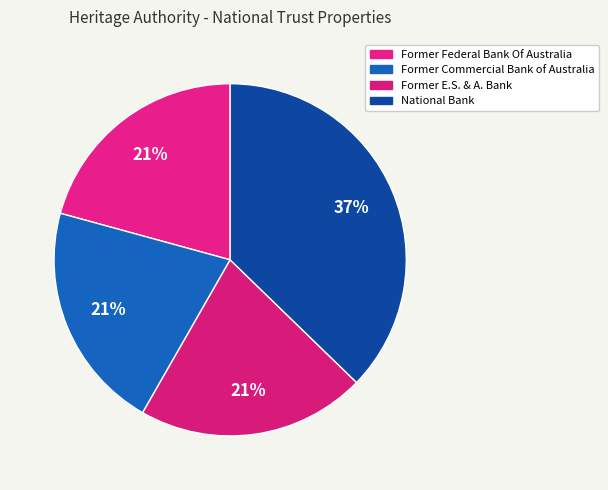

Do Former Commercial Bank of Australia and National Bank together represent more than half of the pie?

Yes